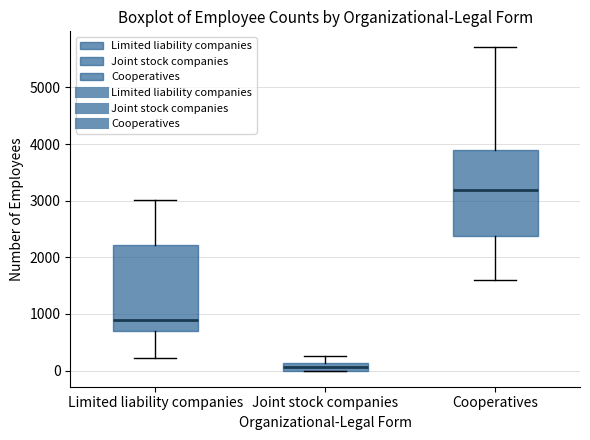

Which box's median line is the lowest?

Joint stock companies